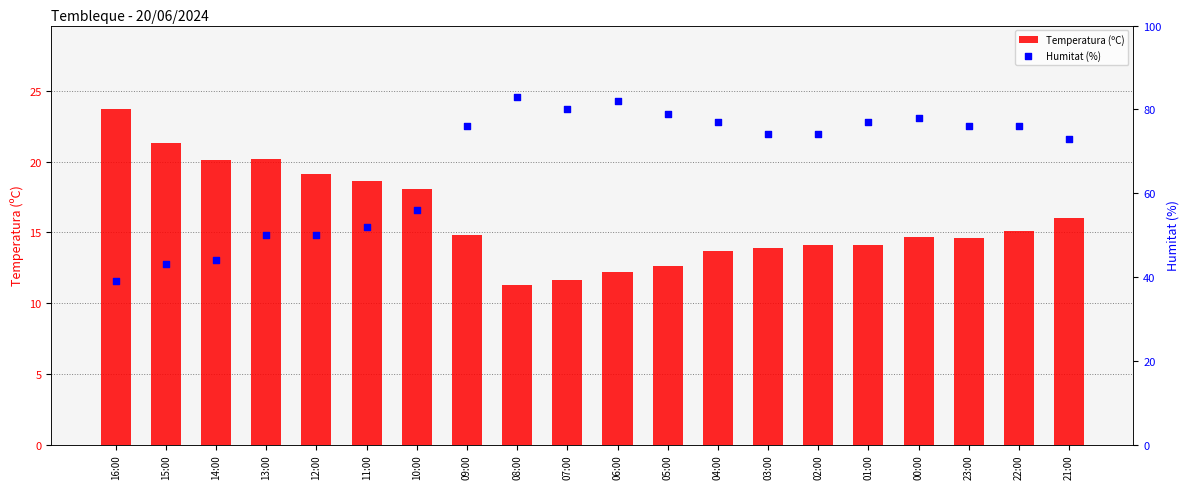

At which category is the sum across all series the highest?

08:00